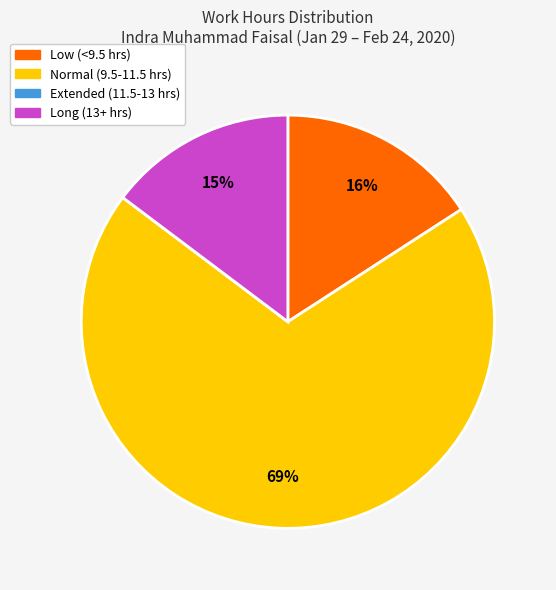

The Normal (9.5-11.5 hrs) slice represents 69% of the pie. True or false?

True